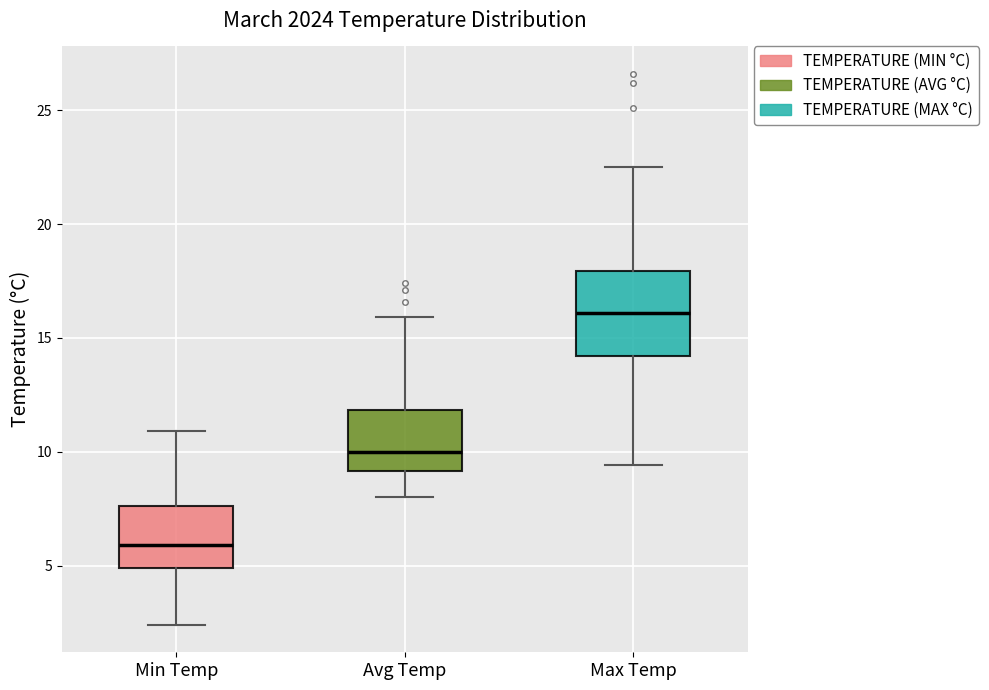

Which box's median line is the lowest?

Min Temp